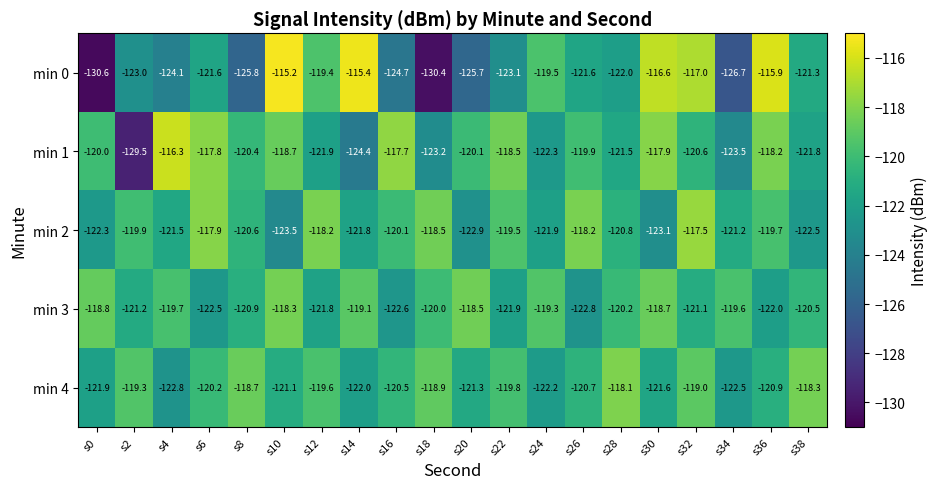

At which label does min 0 reach its peak?

s10